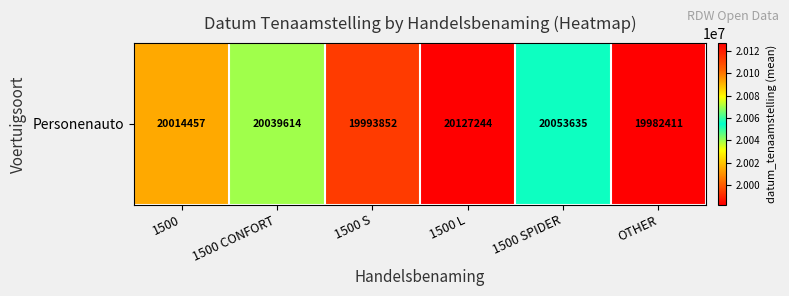

What is the average value?

20035202.6